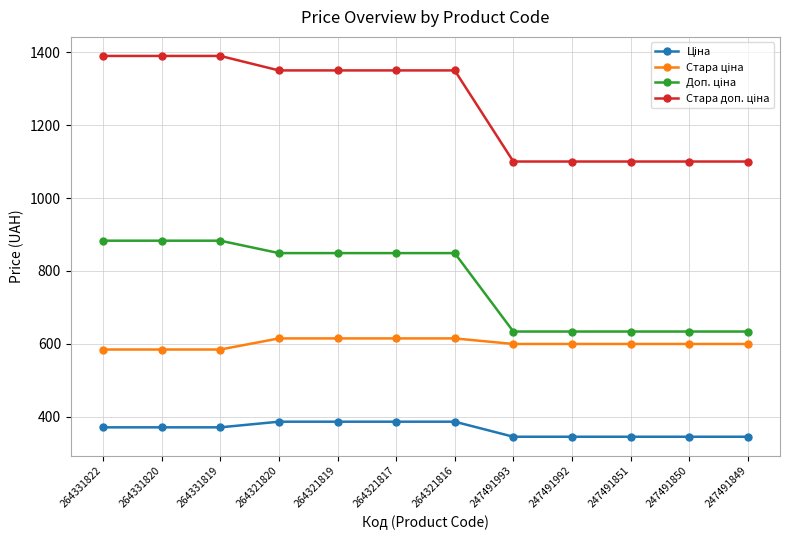

What is the maximum value shown in the chart?

1389.5